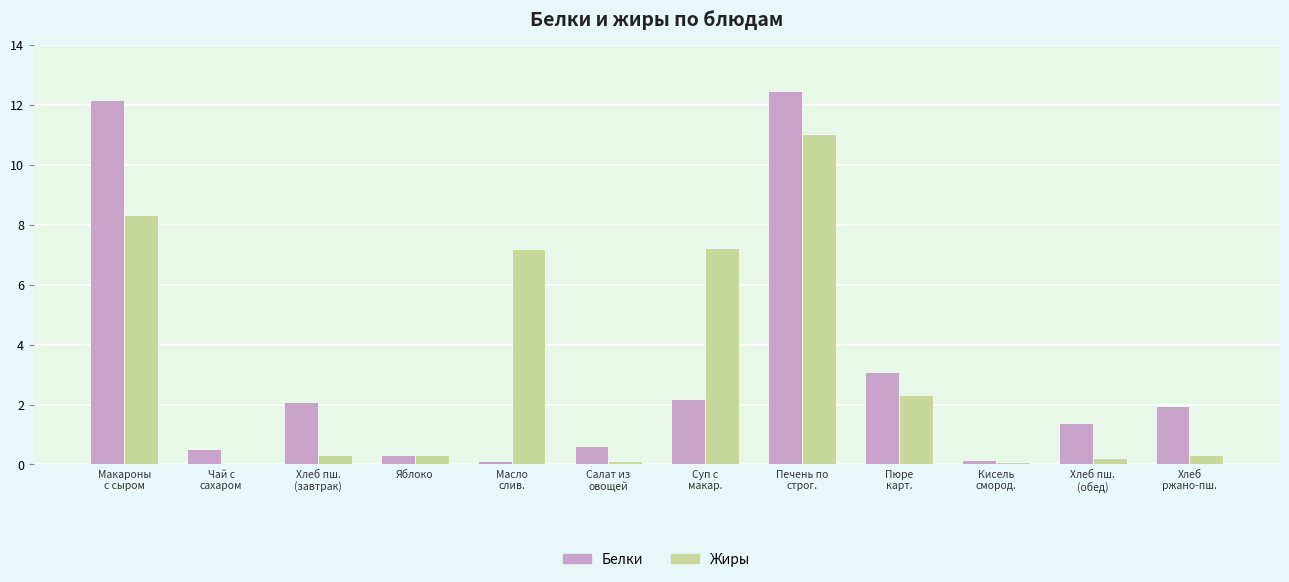

Between Чай с
сахаром and Пюре
карт., which series saw the biggest shift?

Белки